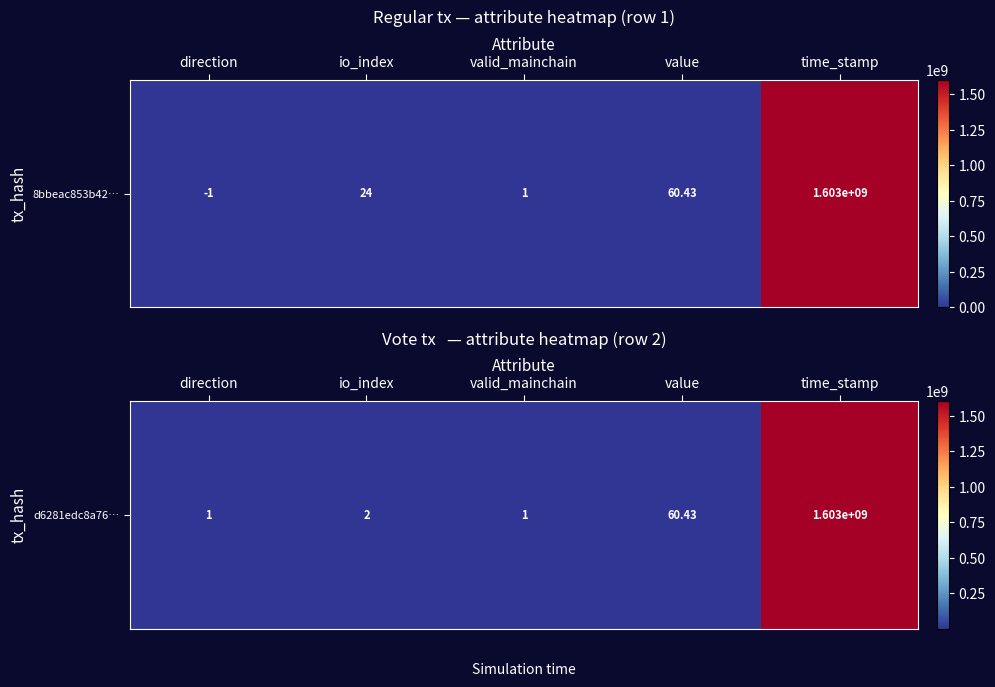

What is the sum of all values?

1603335638.4